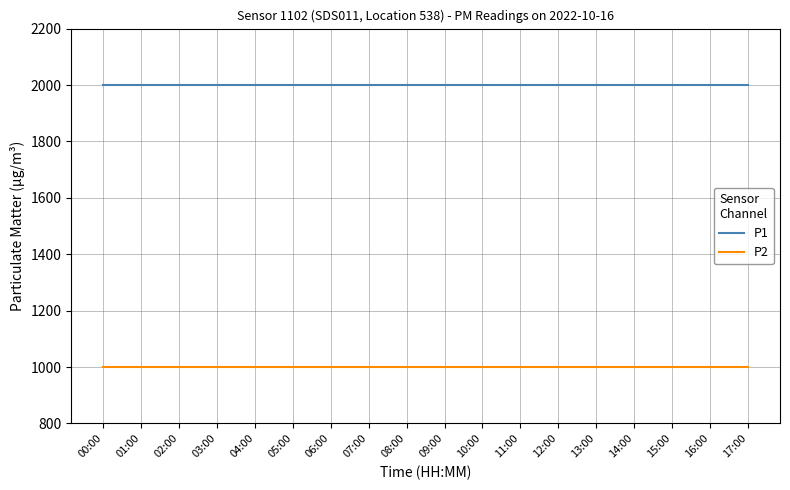

What is the sum of the P1 values at 17:00 and 05:00?

3999.8